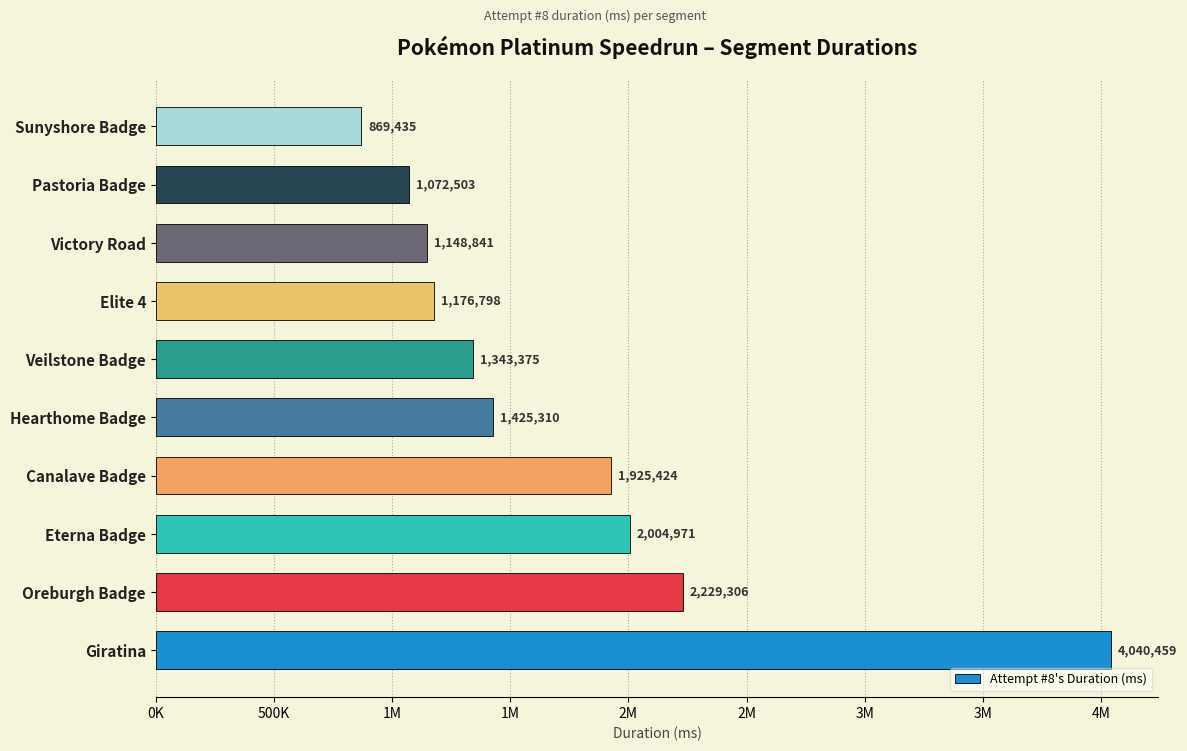

Are the bars horizontal?

Yes